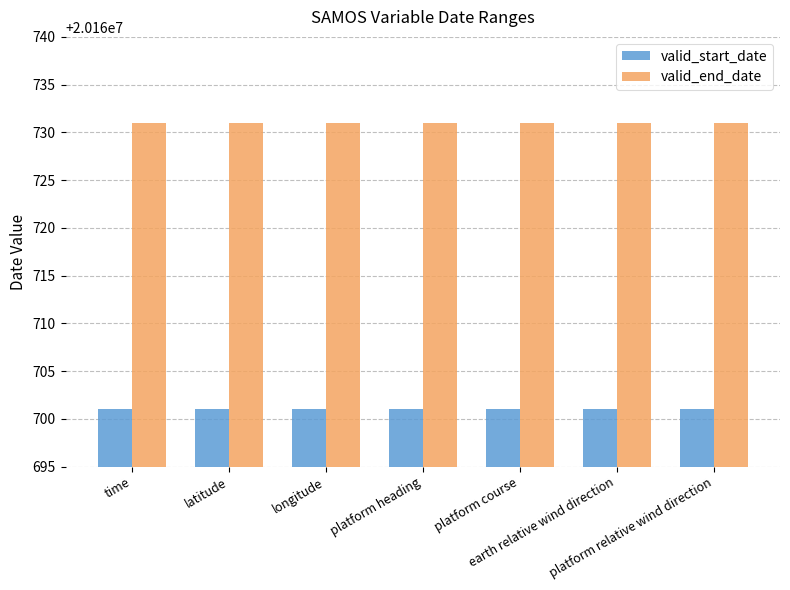

List the series in order of their overall mean, highest first.

valid_end_date, valid_start_date